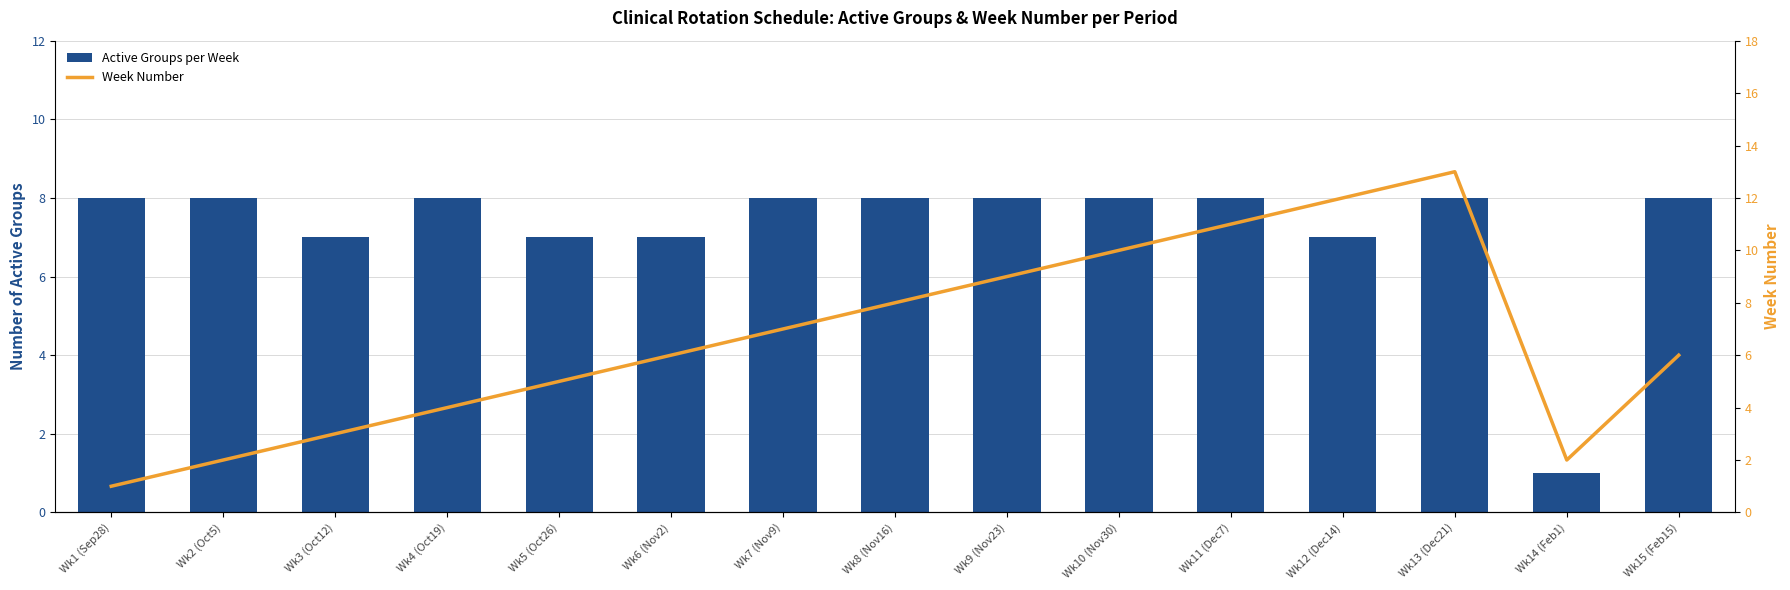

Is the value of Active Groups per Week at Wk6 (Nov2) greater than the value of Week Number at Wk9 (Nov23)?

No